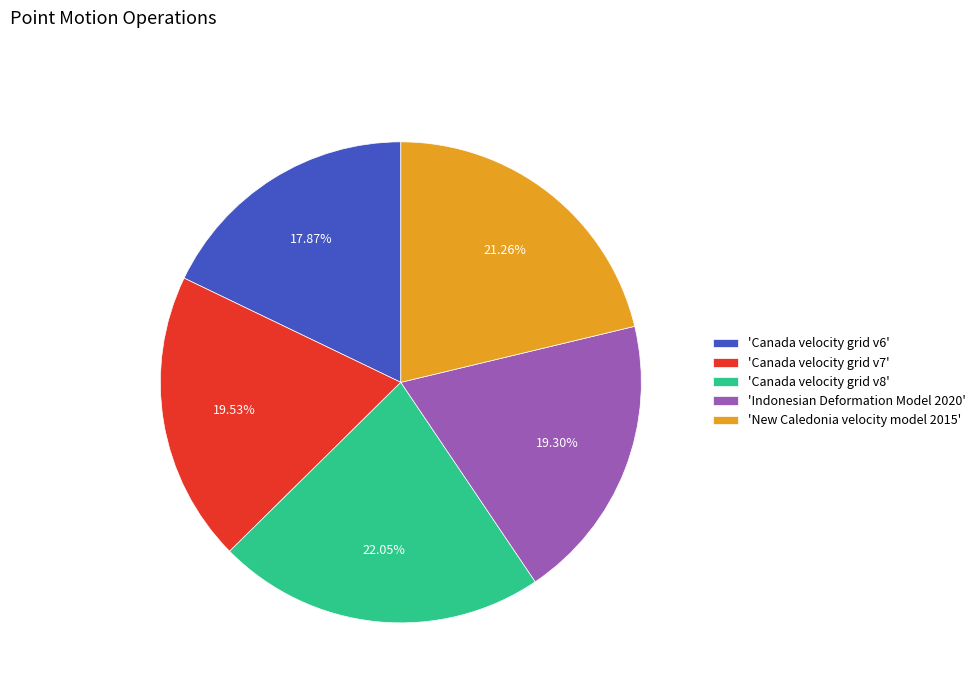

Which has a higher value, 'Canada velocity grid v8' or 'Canada velocity grid v7'?

'Canada velocity grid v8'